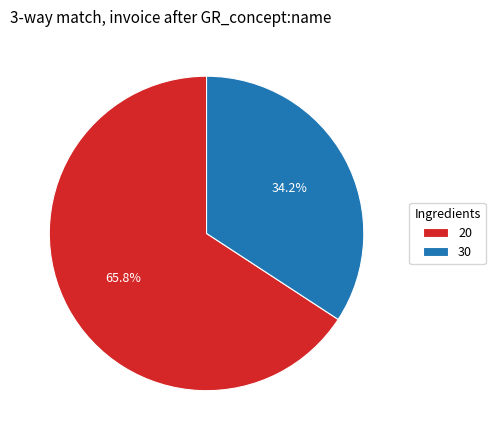

To the nearest percent, what is the combined percentage of 20 and 30?

100%